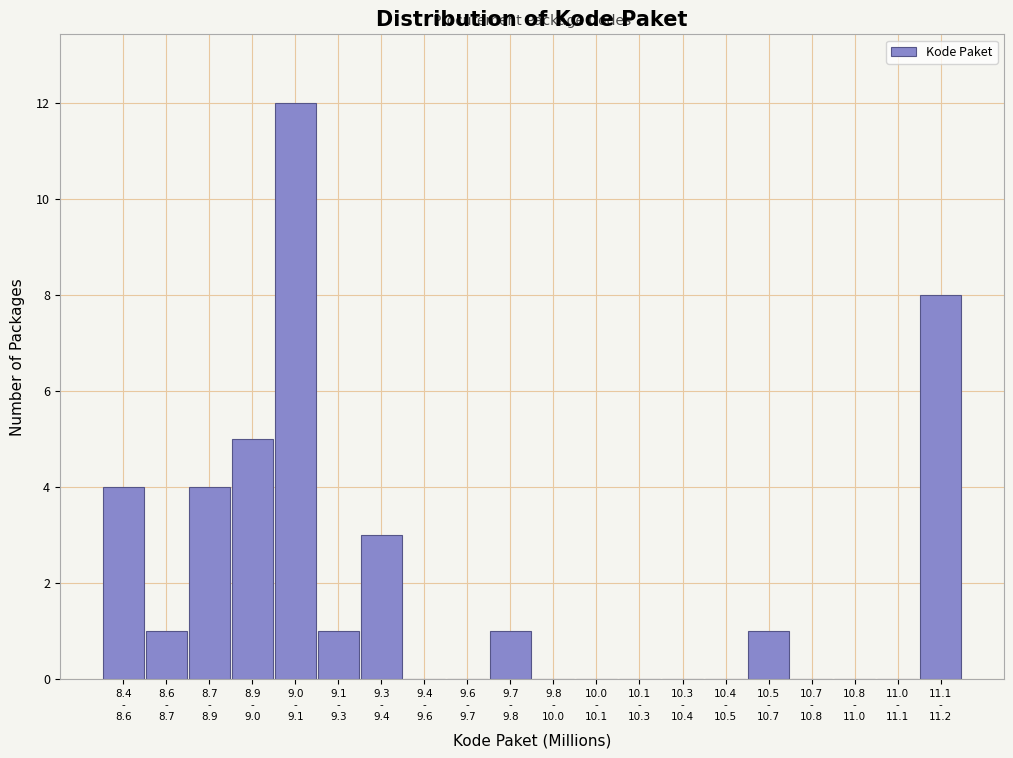

What is the maximum value shown in the chart?

12